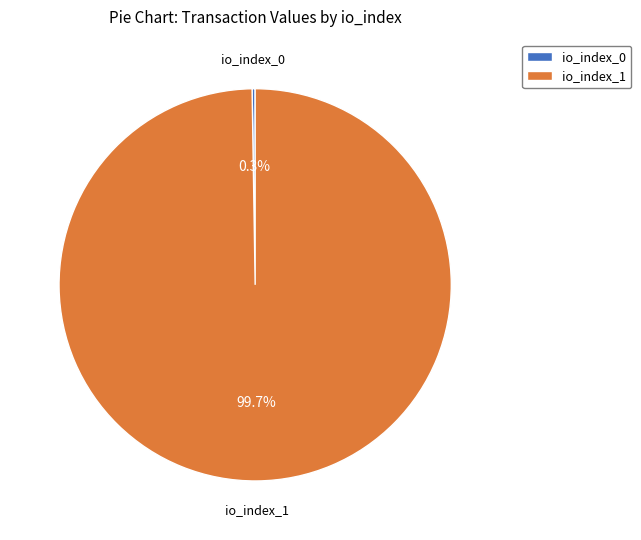

How much of the chart is everything except io_index_1?

0.3%